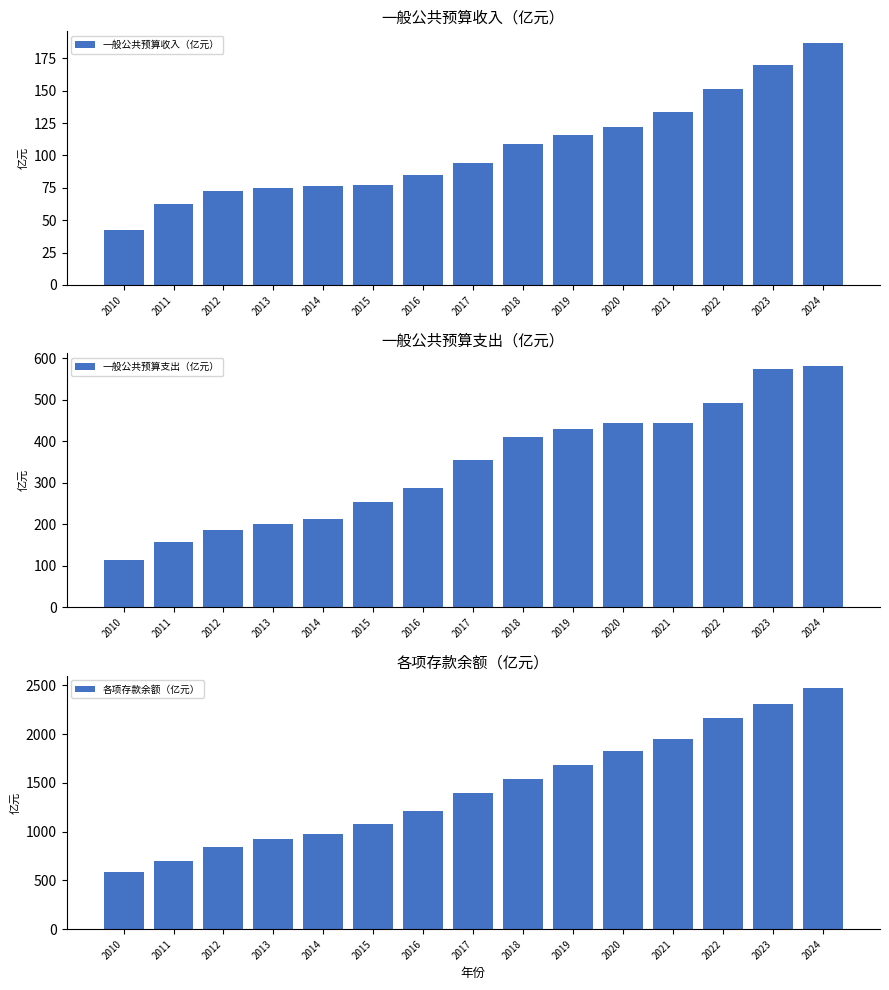

List the series in order of their peak value, lowest first.

一般公共预算收入（亿元）, 一般公共预算支出（亿元）, 各项存款余额（亿元）